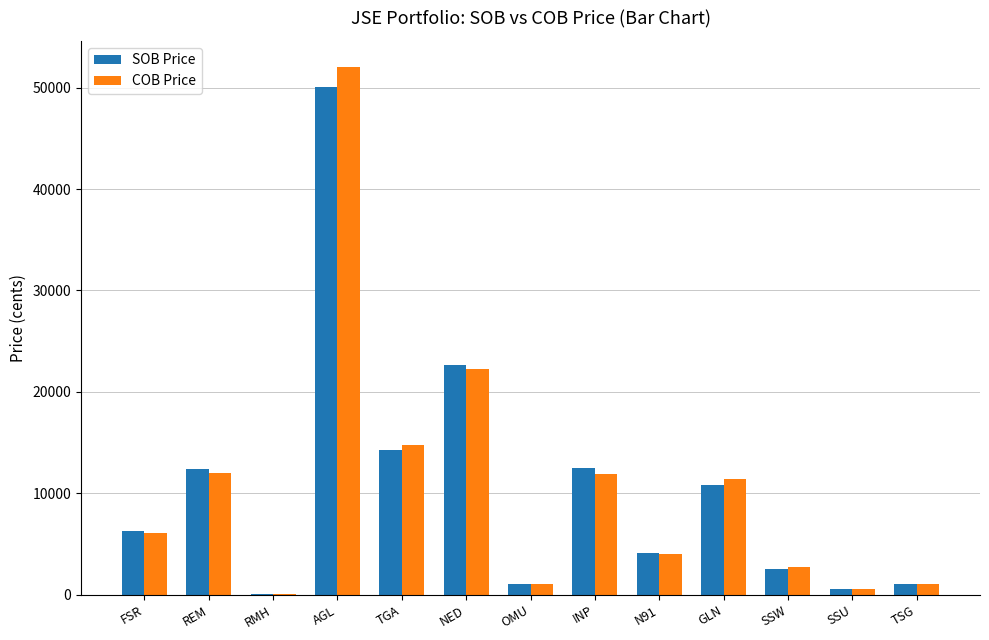

What is the total value across all series at TSG?

2152